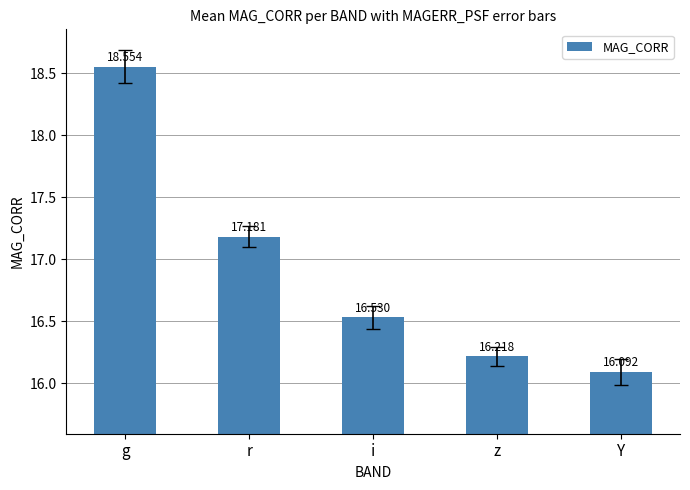

How many series are shown in this chart?

1